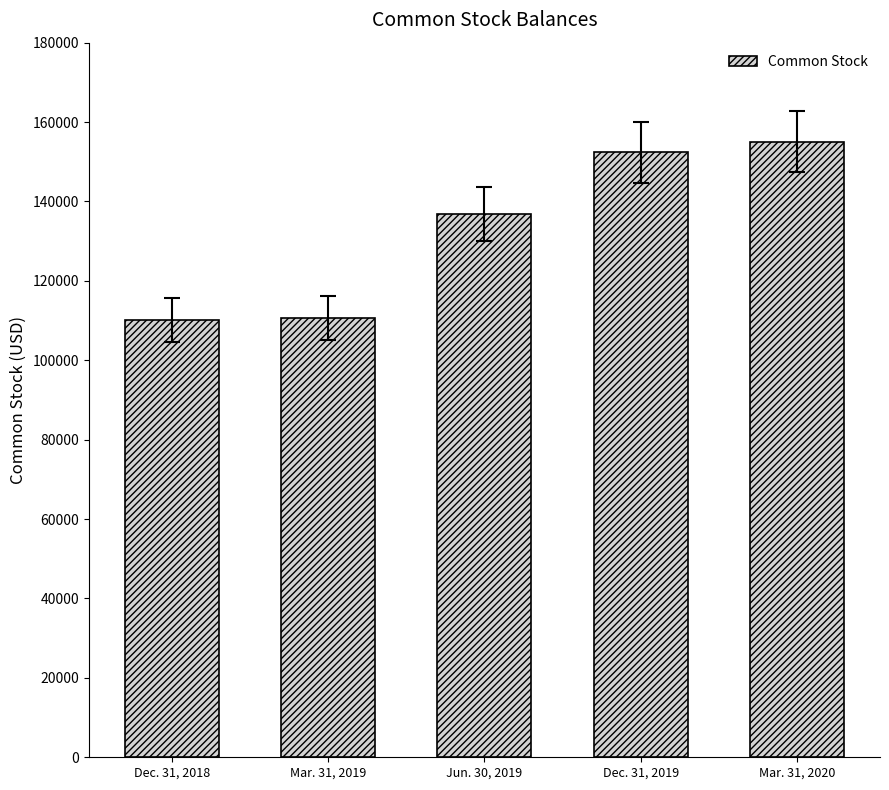

Approximately how many times larger is the value at Dec. 31, 2018 compared to Jun. 30, 2019?

0.8